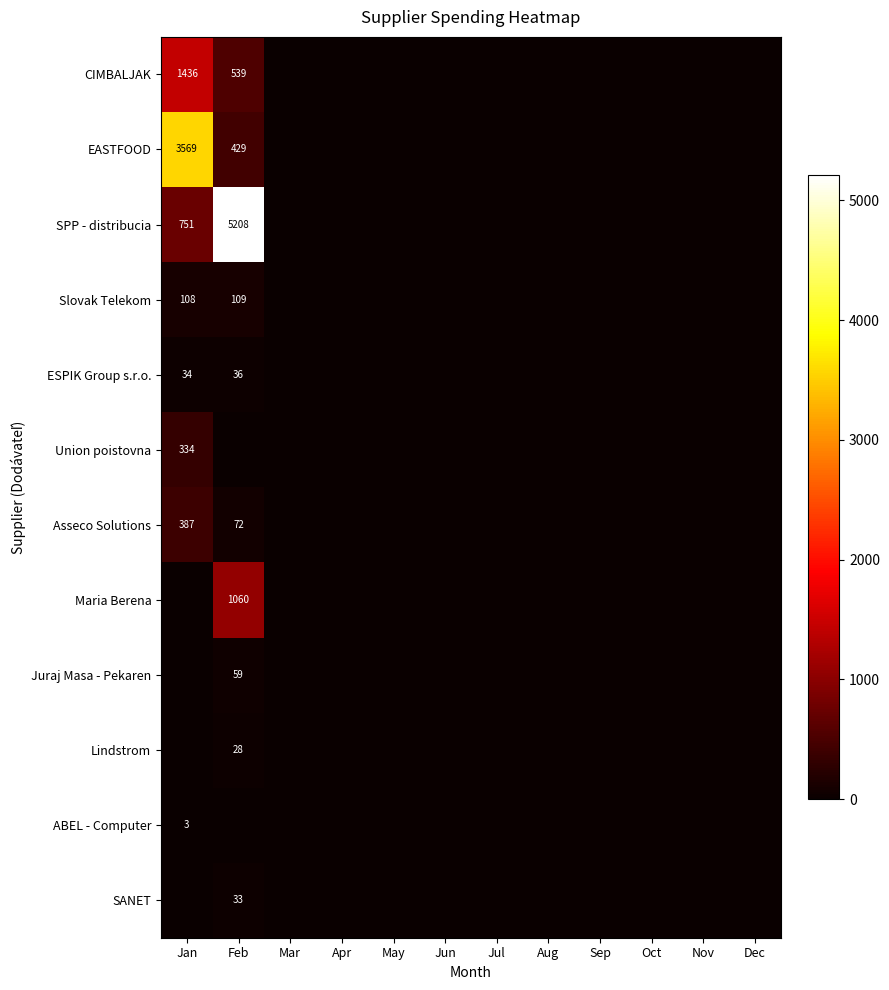

What is the maximum value for ESPIK Group s.r.o.?

36.0